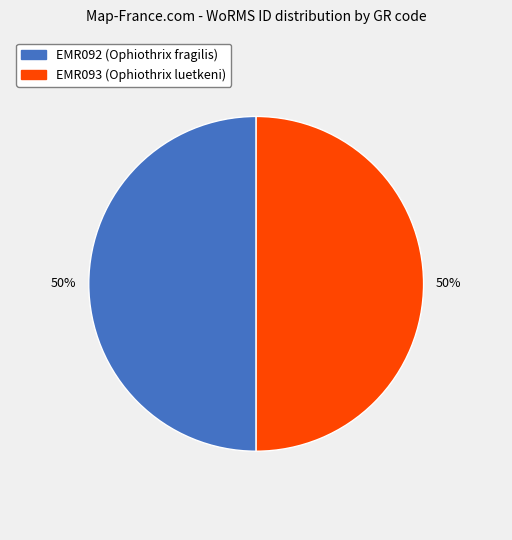

To the nearest percent, what is the combined percentage of EMR093 (Ophiothrix luetkeni) and EMR092 (Ophiothrix fragilis)?

100%